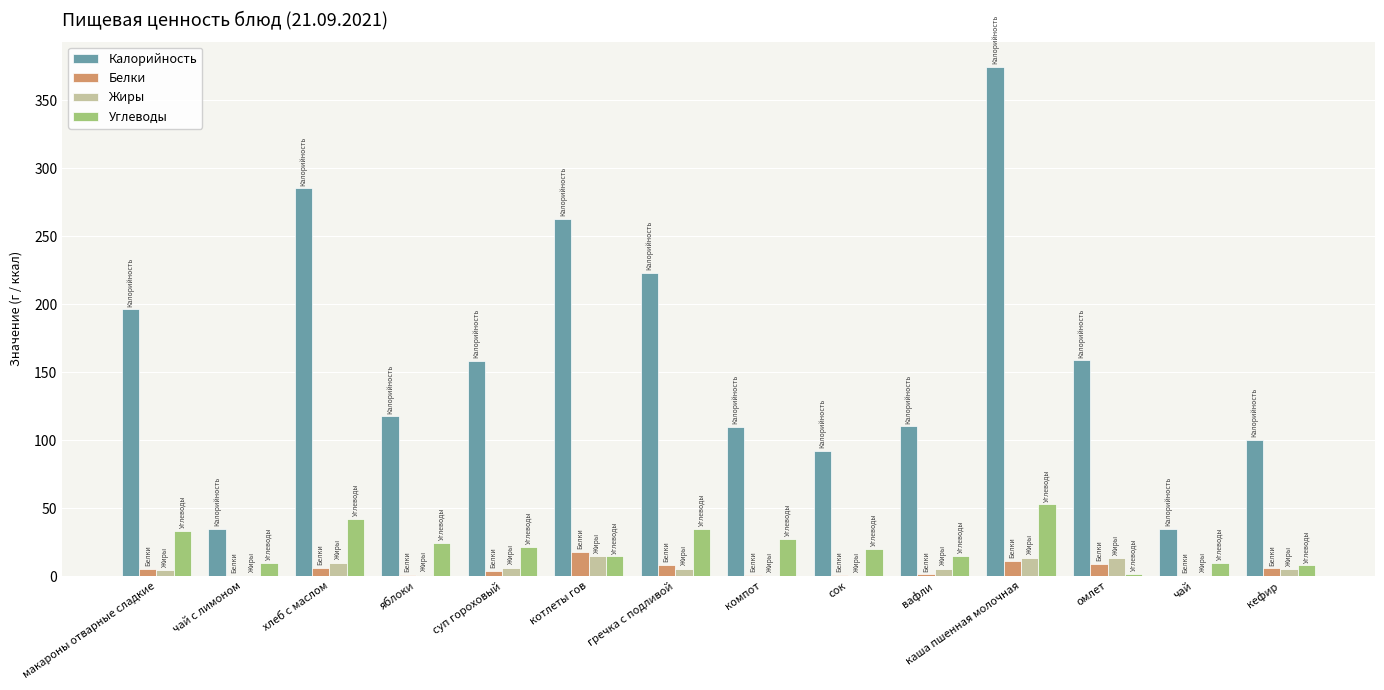

How many data points does each series have?

14